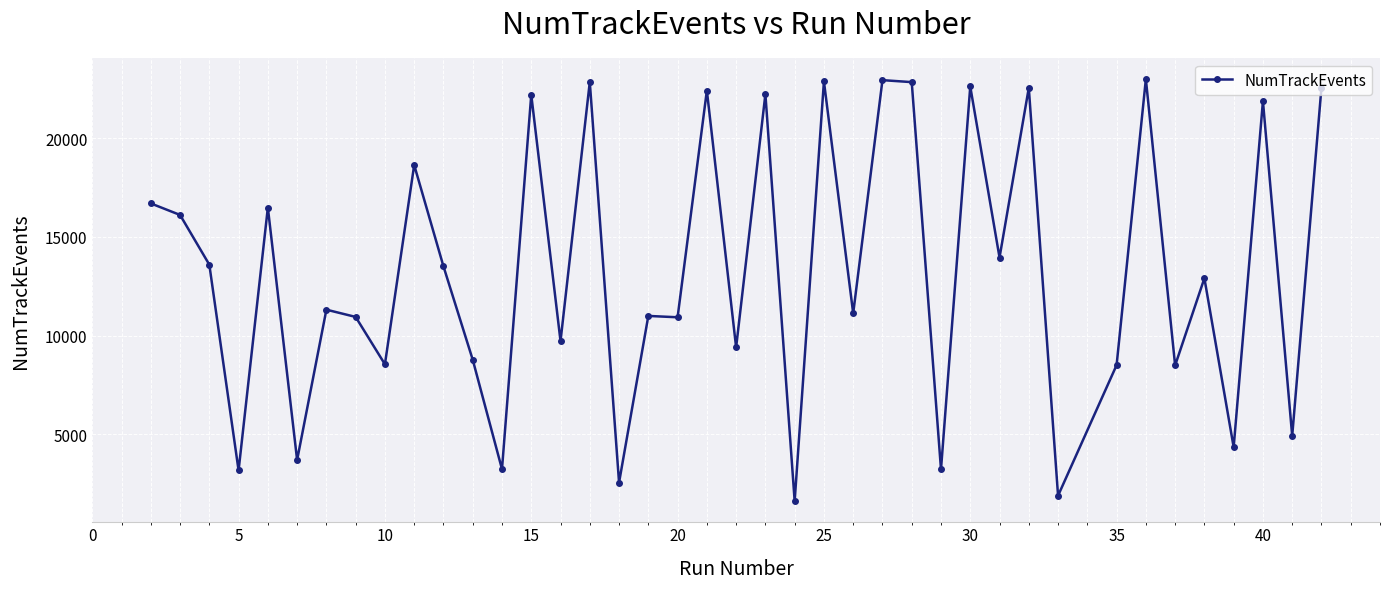

What is the greatest value displayed?

22987